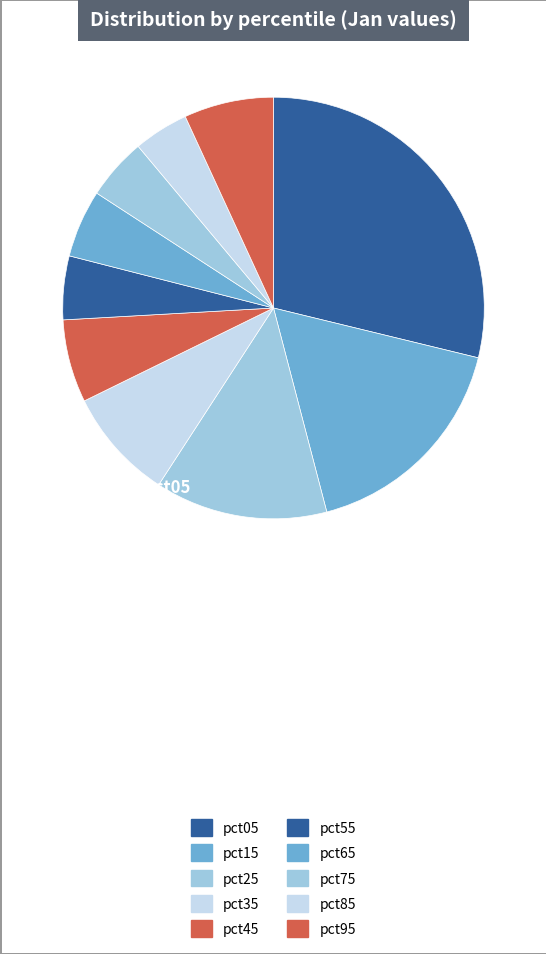

Is it true that pct75 is 1% of the pie?

False